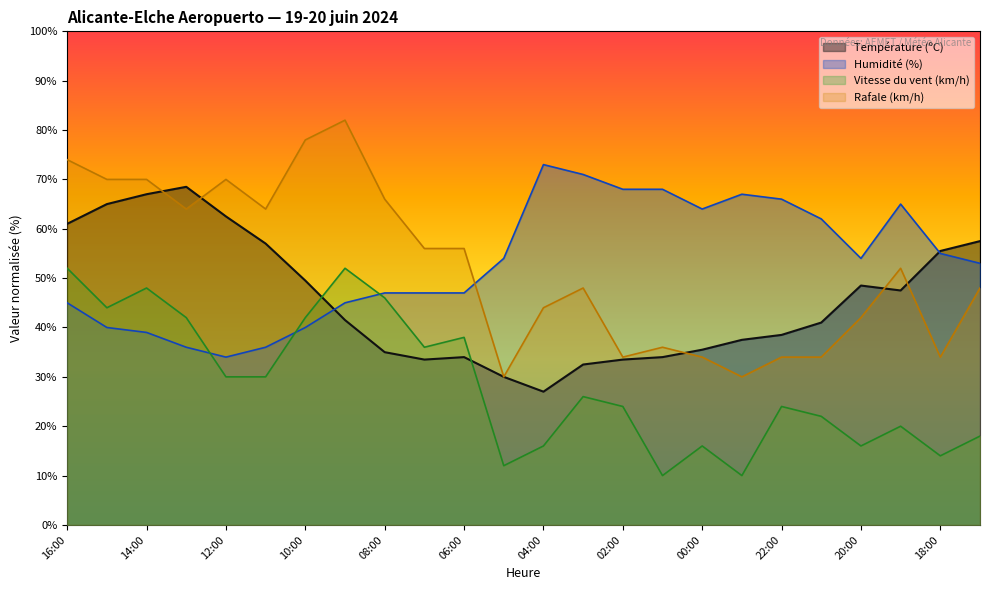

True or false: Température (ºC) and Rafale (km/h) cross at least once.

True